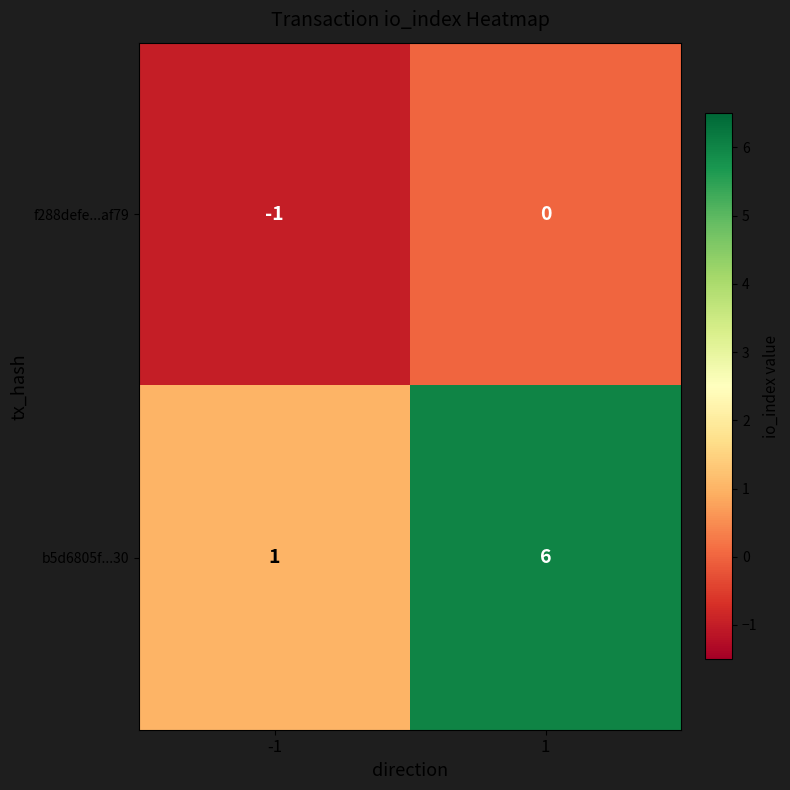

Reading right to left, transcribe all the data shown in this chart.

f288defe...af79: 0	-1
b5d6805f...30: 6	1